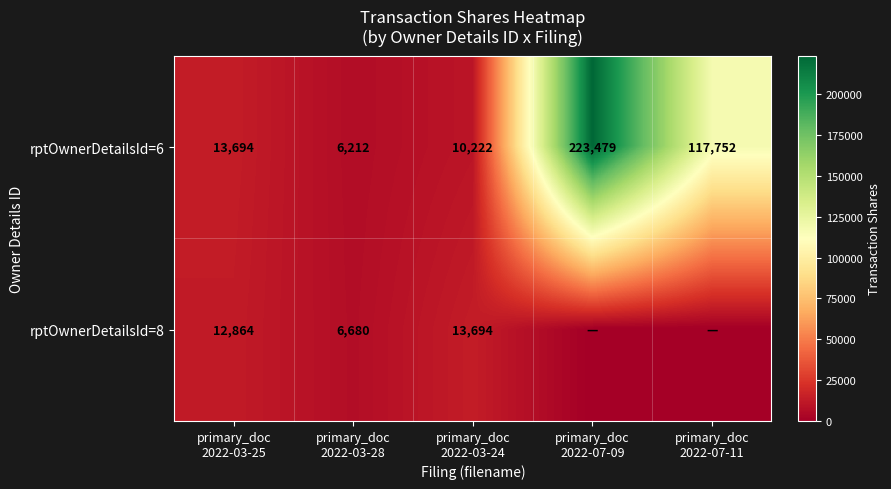

What is the lowest value of the rptOwnerDetailsId=6 series?

6212